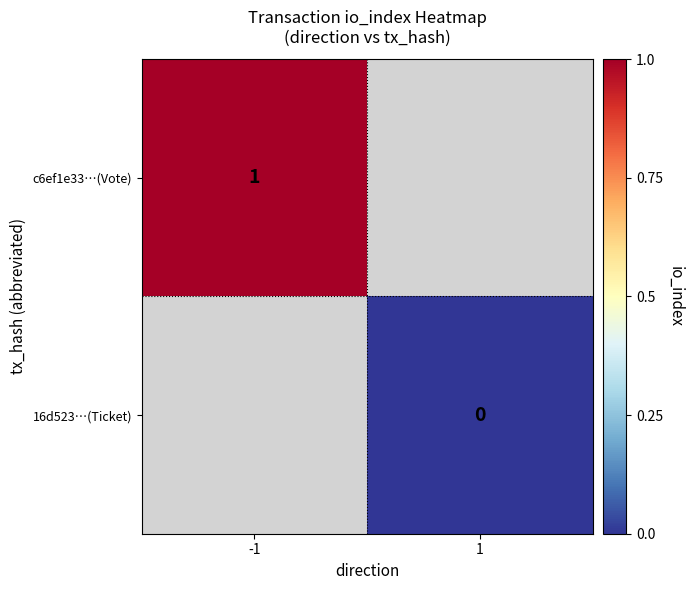

How many categories are shown in the chart?

2